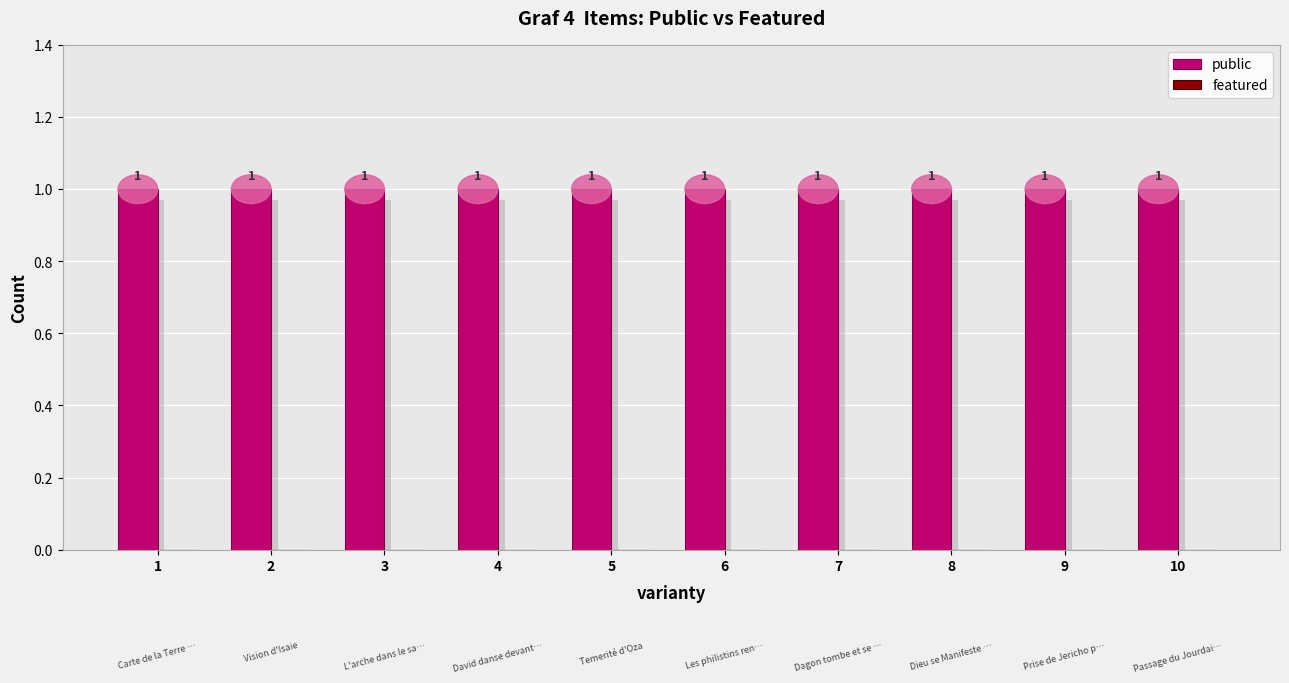

Rank the series at 8 from lowest to highest value.

featured, public